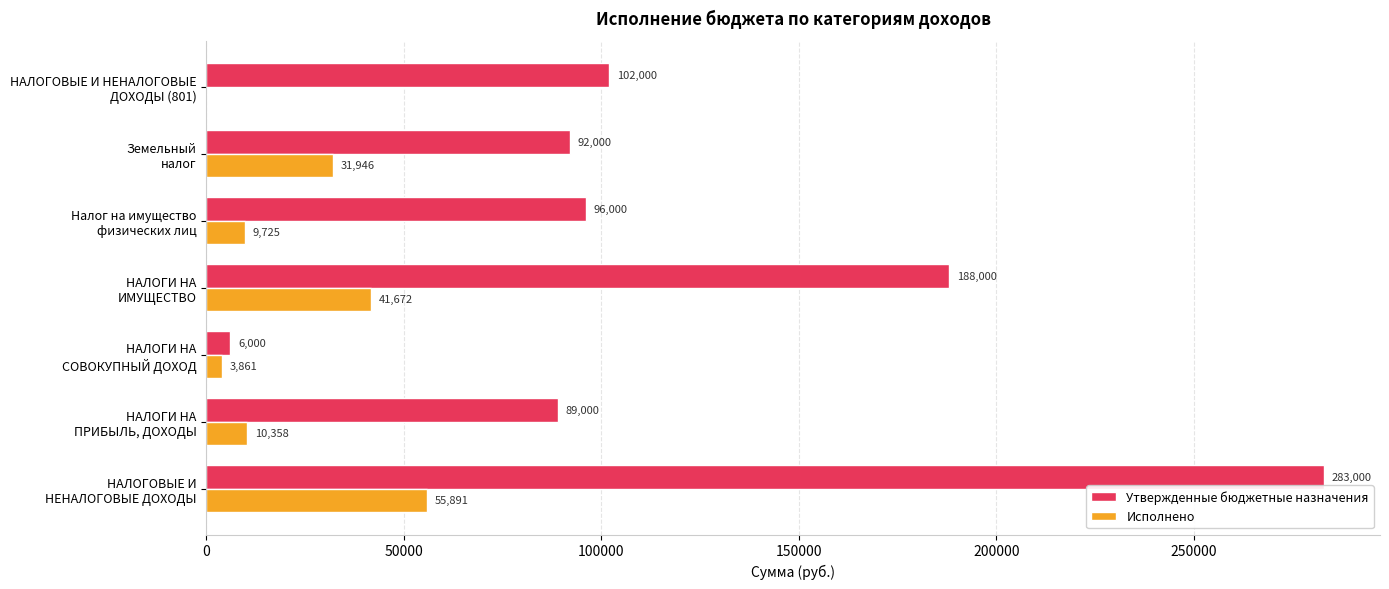

Where is Утвержденные бюджетные назначения nearest to the value 144500?

НАЛОГОВЫЕ И НЕНАЛОГОВЫЕ
ДОХОДЫ (801)